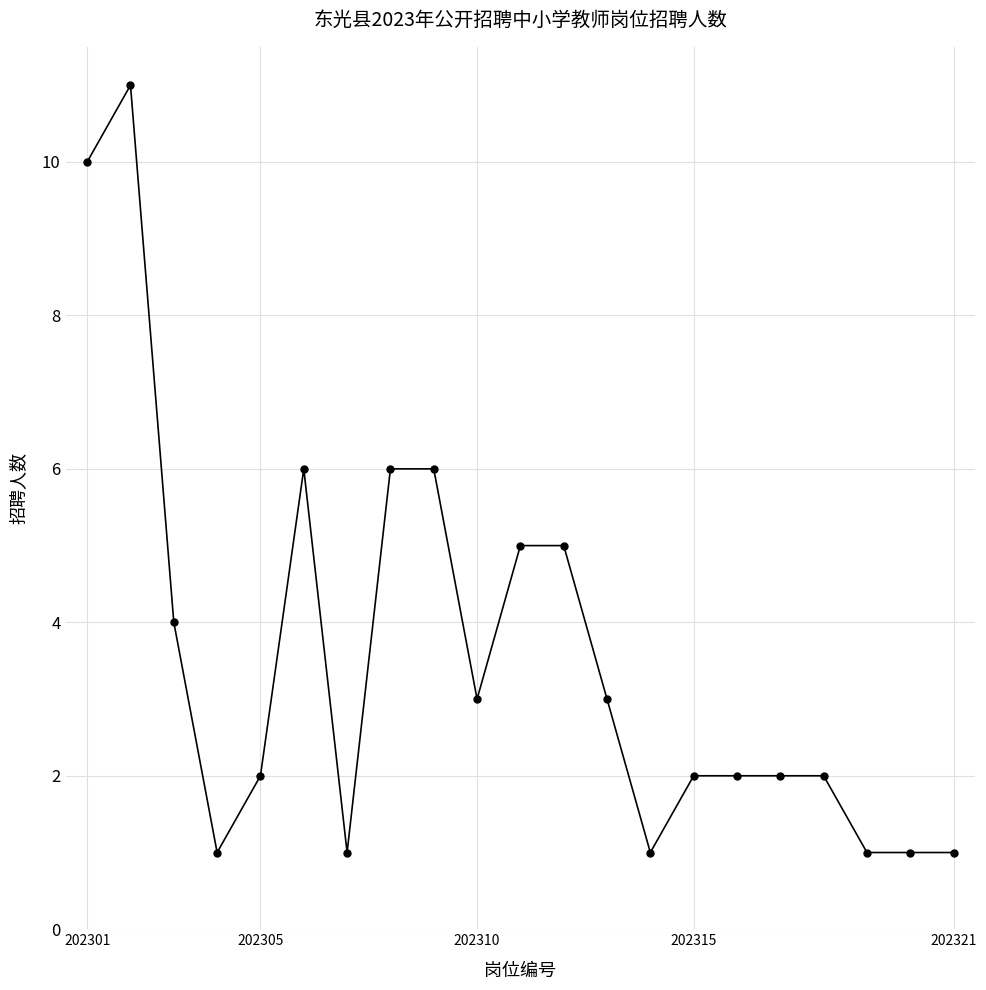

What is the sum of all values?

75